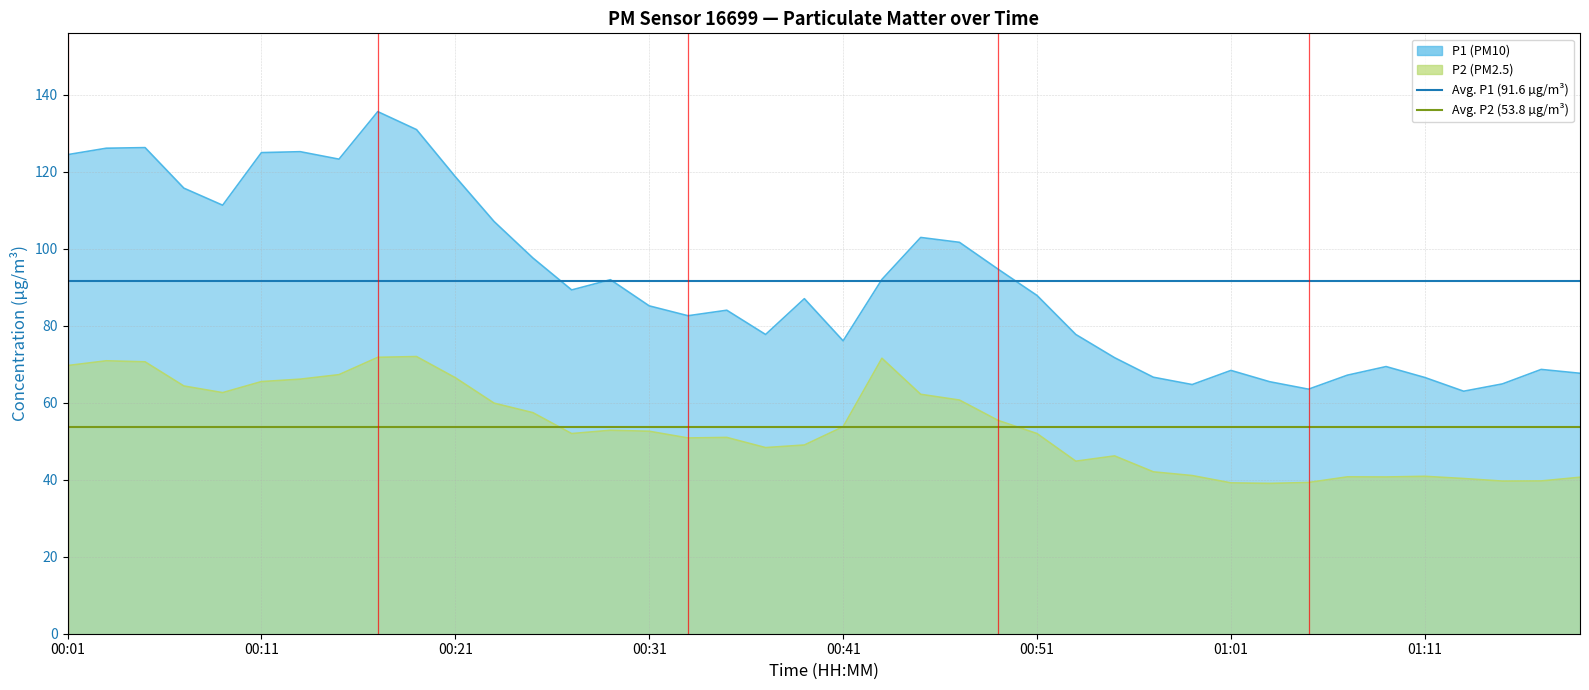

At 00:01, list the series in order from largest to smallest.

Avg. P1 (91.6), Avg. P2 (53.8)